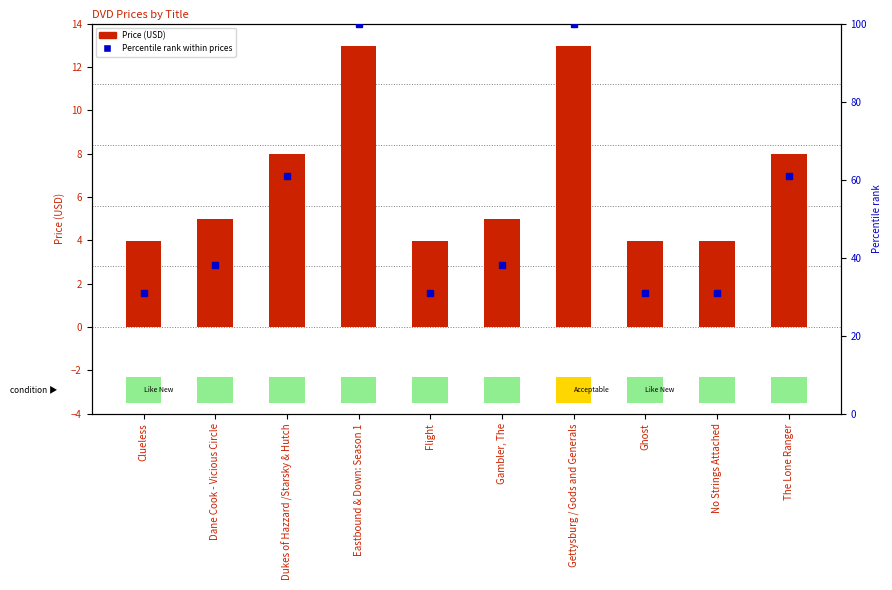

What is the minimum value shown in the chart?

4.0